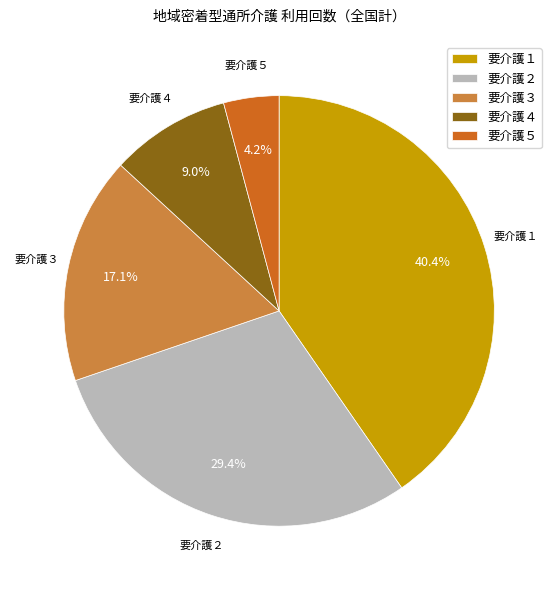

Which category has the biggest portion of the pie?

要介護１